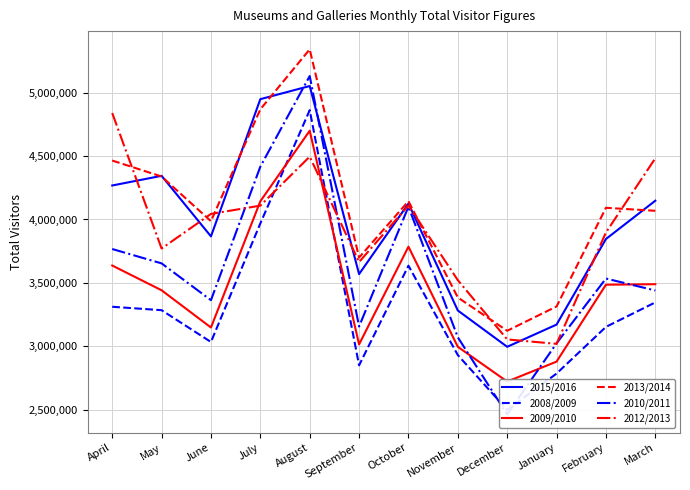

Which series has the largest total across all categories?

2013/2014